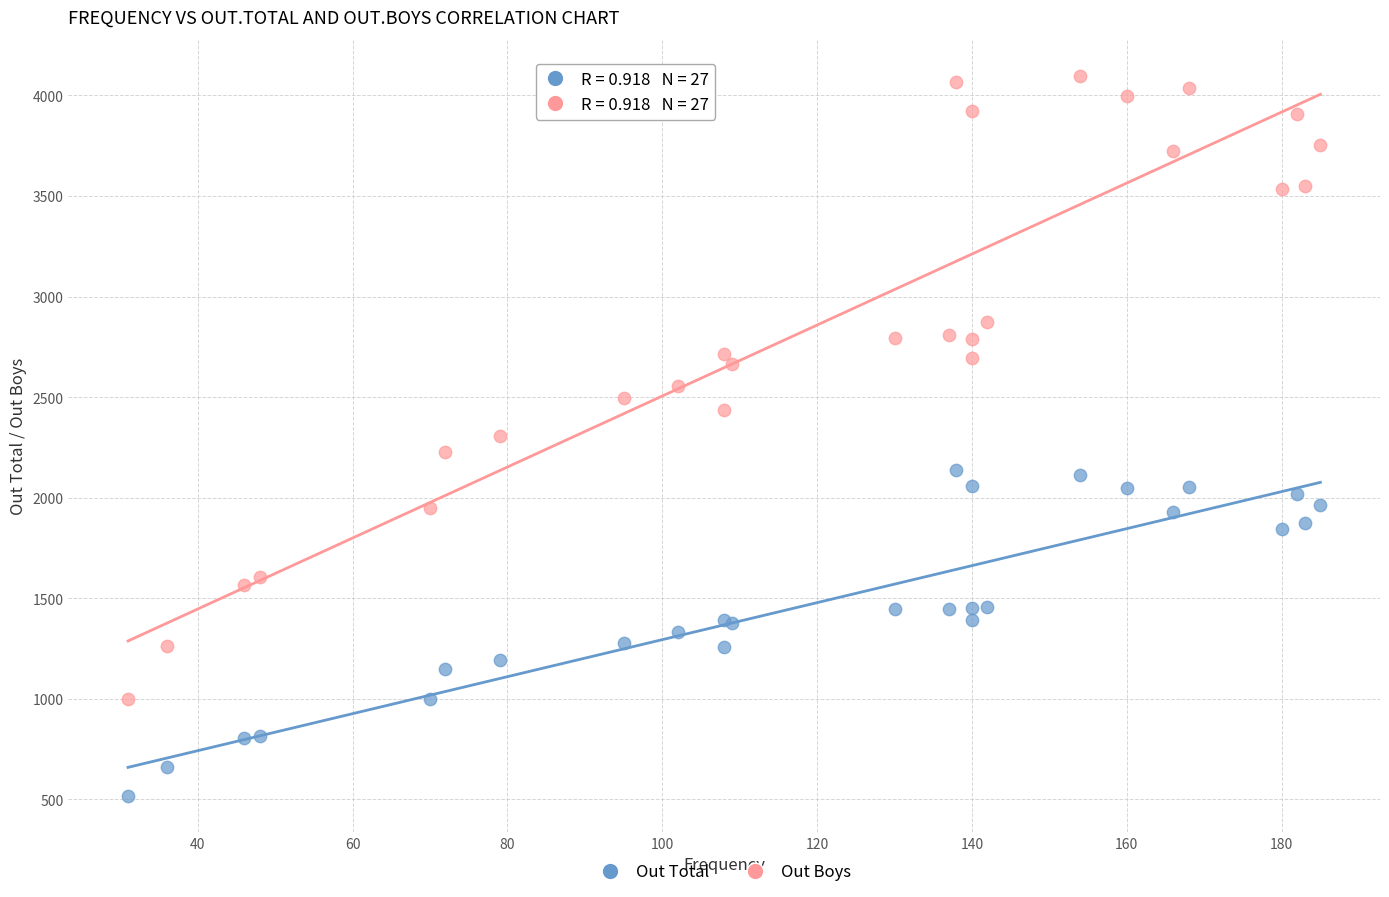

Which series contains the lowest Y value?

Out Total